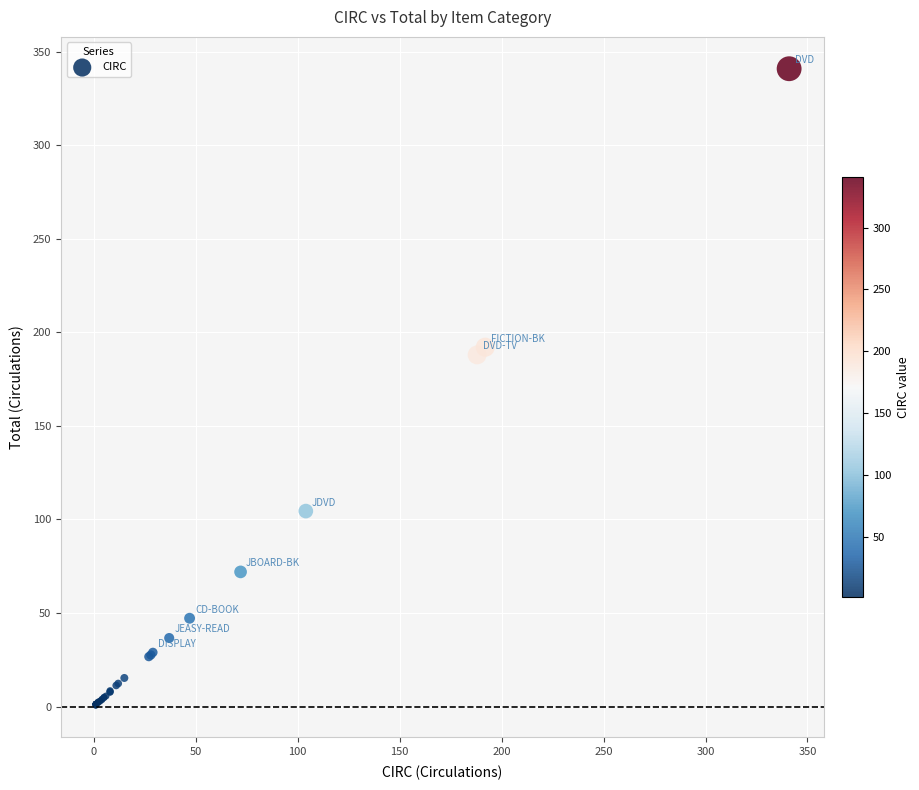

What Y value in the scatter plot is closest to 170?

187.9